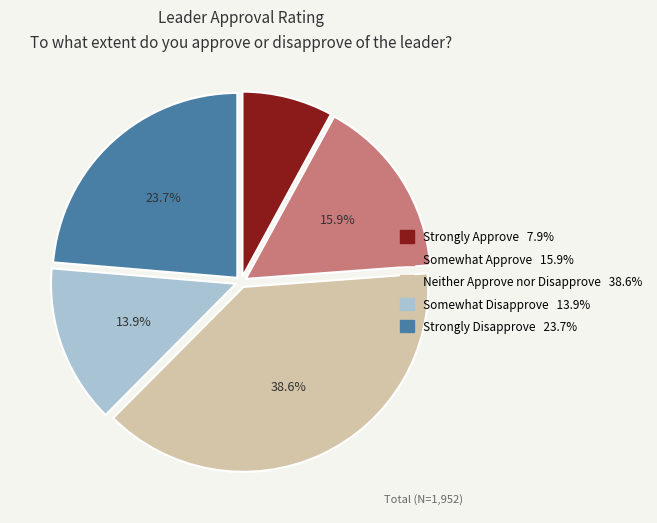

Does Strongly Approve account for over 50% of the chart?

No